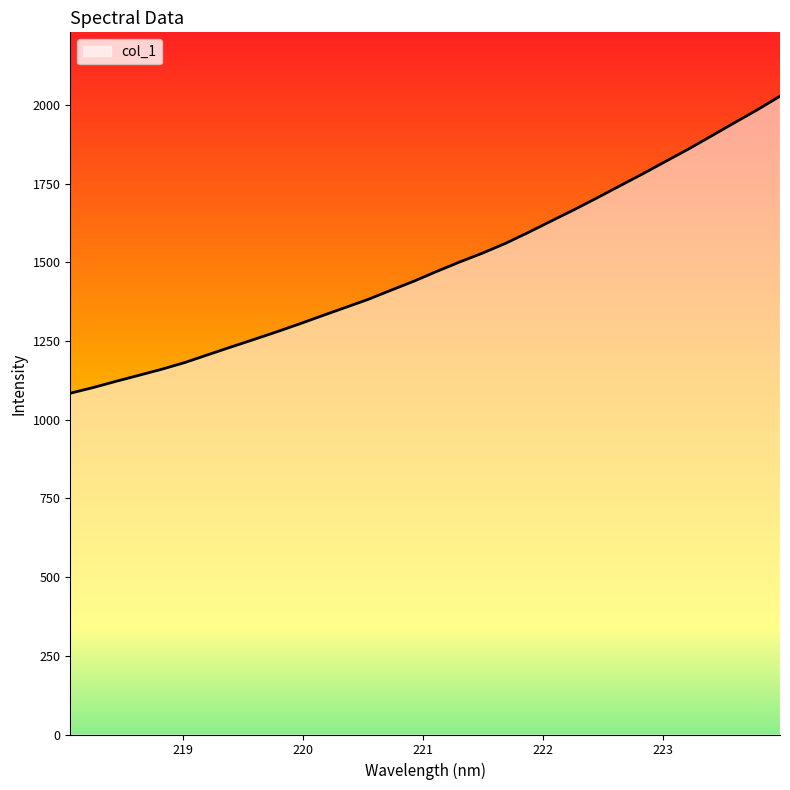

What is the smallest value displayed?

1084.5